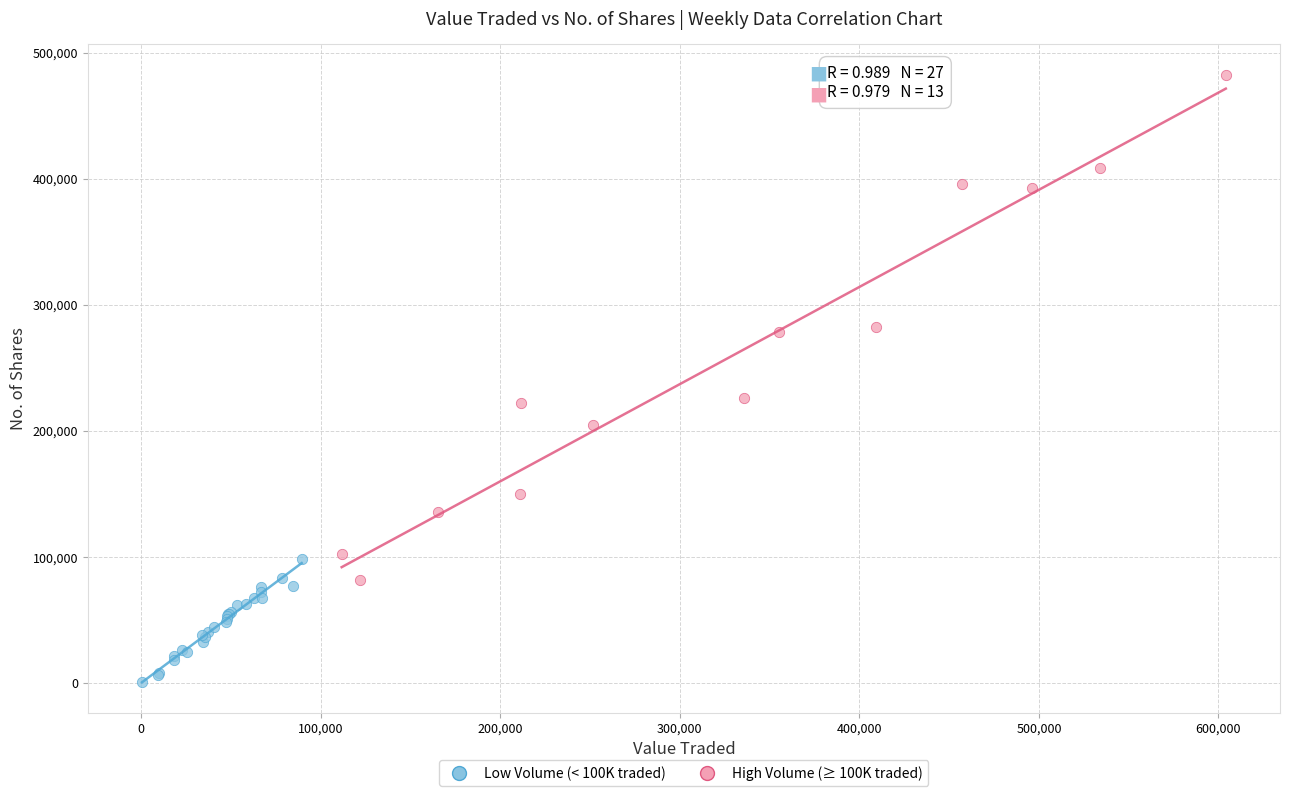

Which series has the widest spread of Y values?

High Volume (≥ 100K traded)